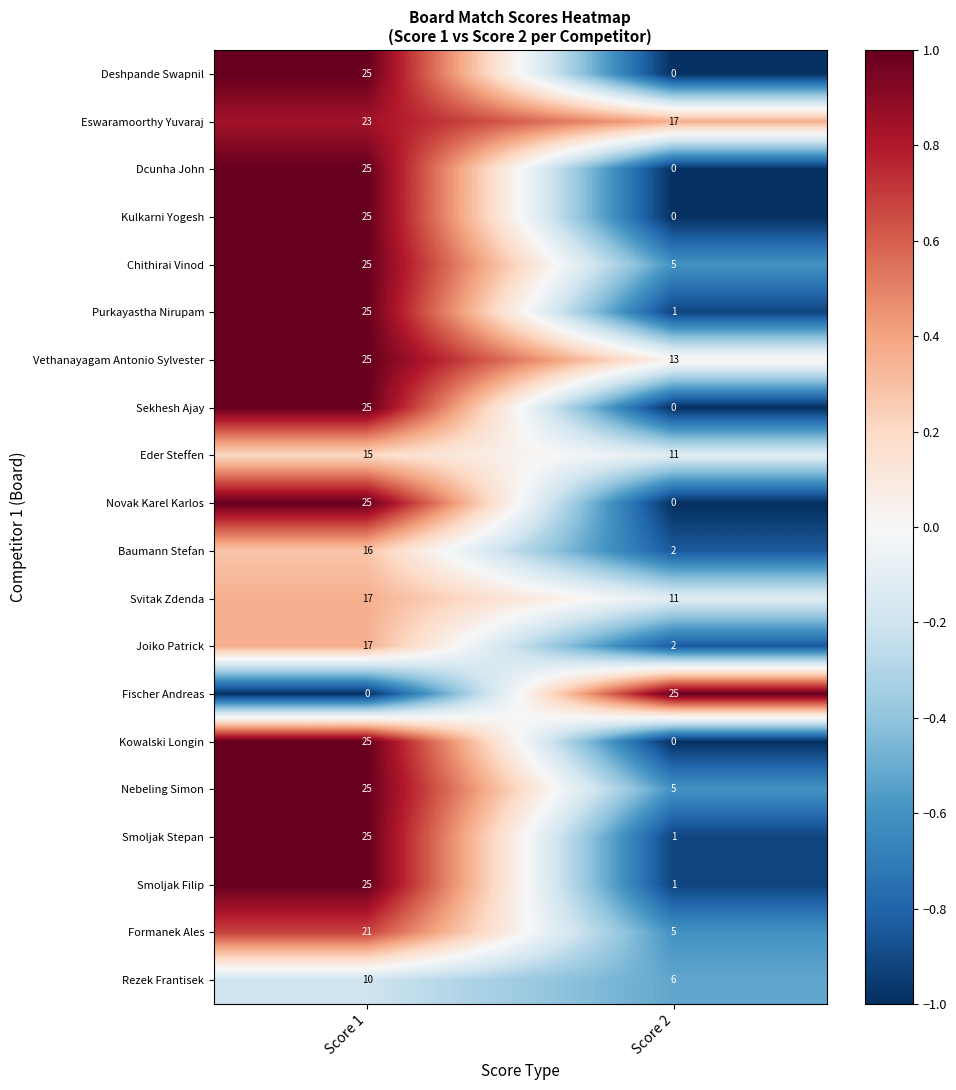

At which label does Sekhesh Ajay reach its minimum?

Score 2